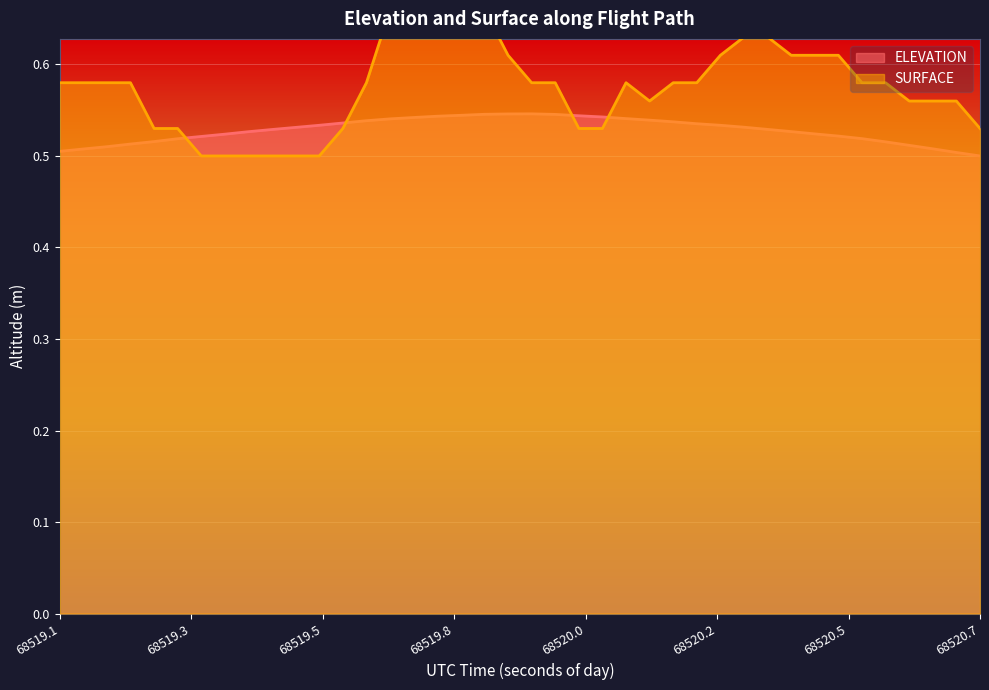

In SURFACE, how many points are lower than both neighbors (excluding endpoints)?

1